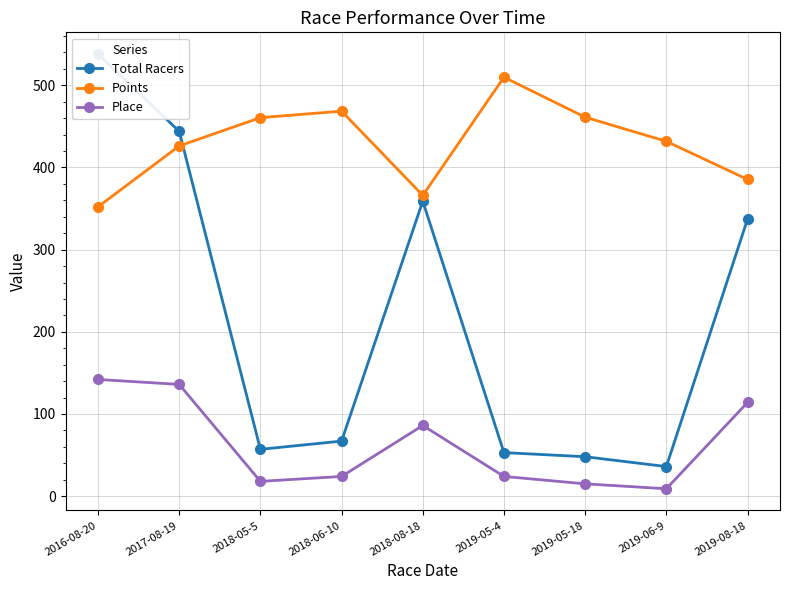

Where is the first local minimum for Place?

2018-05-5